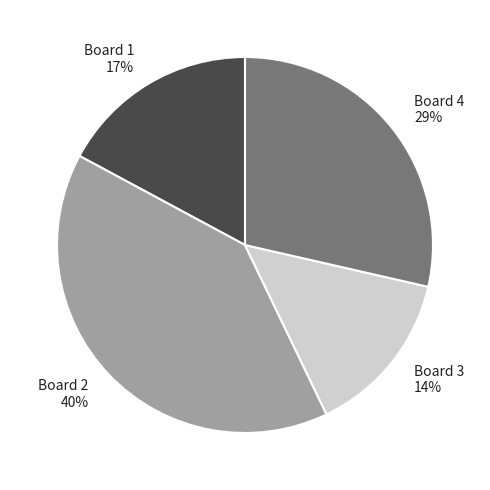

What percentage is the Board 2 slice, to the nearest percent?

40%